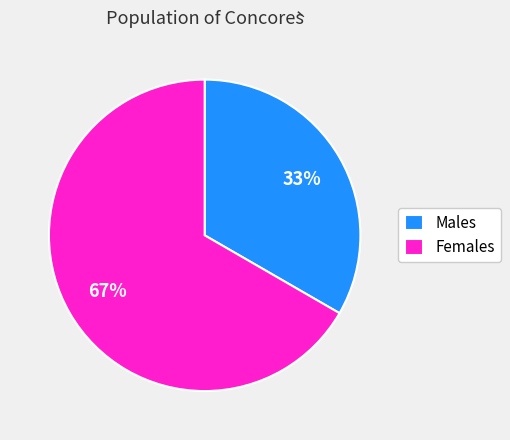

To the nearest percent, what is the average slice percentage?

50%